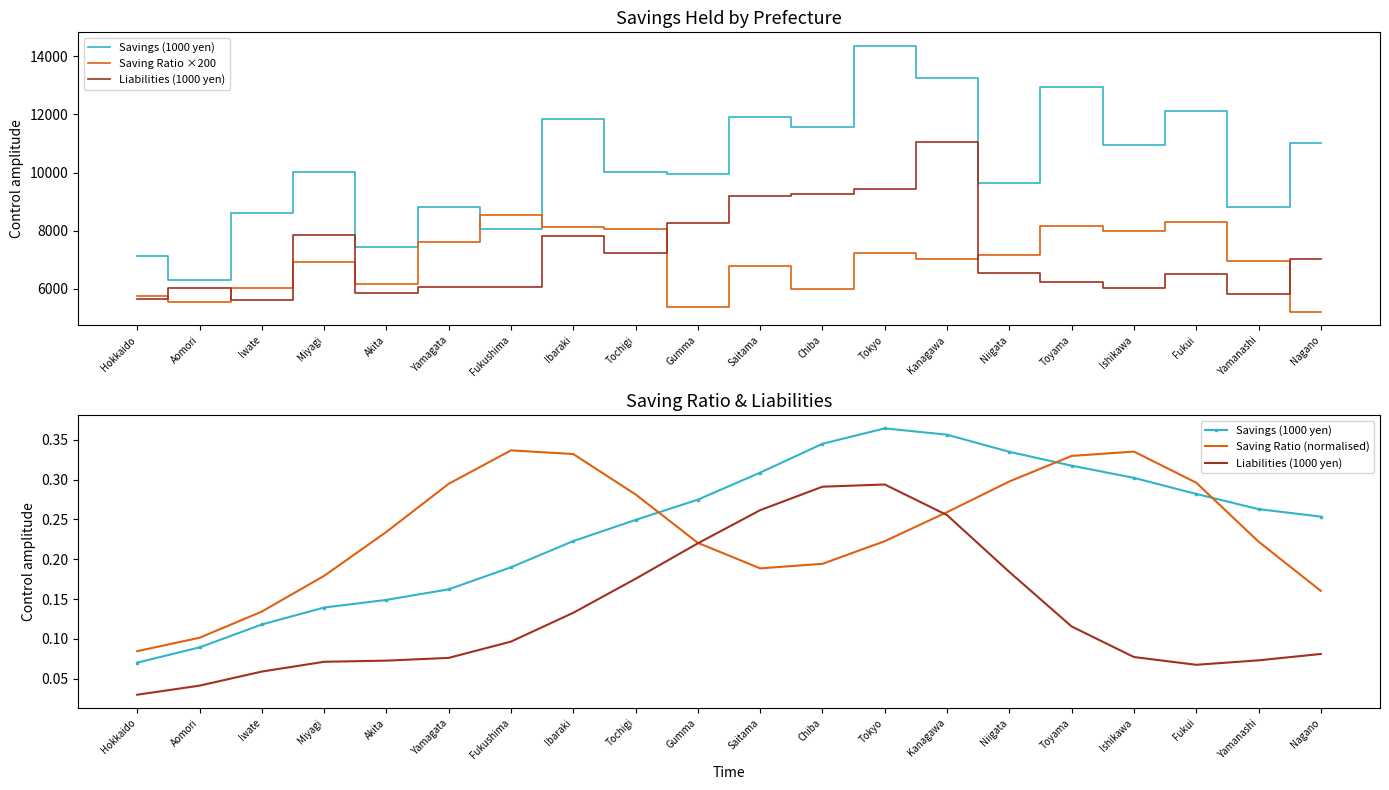

What are all the series names shown in the legend?

Savings (1000 yen), Saving Ratio ×200, Liabilities (1000 yen), Saving Ratio (normalised)